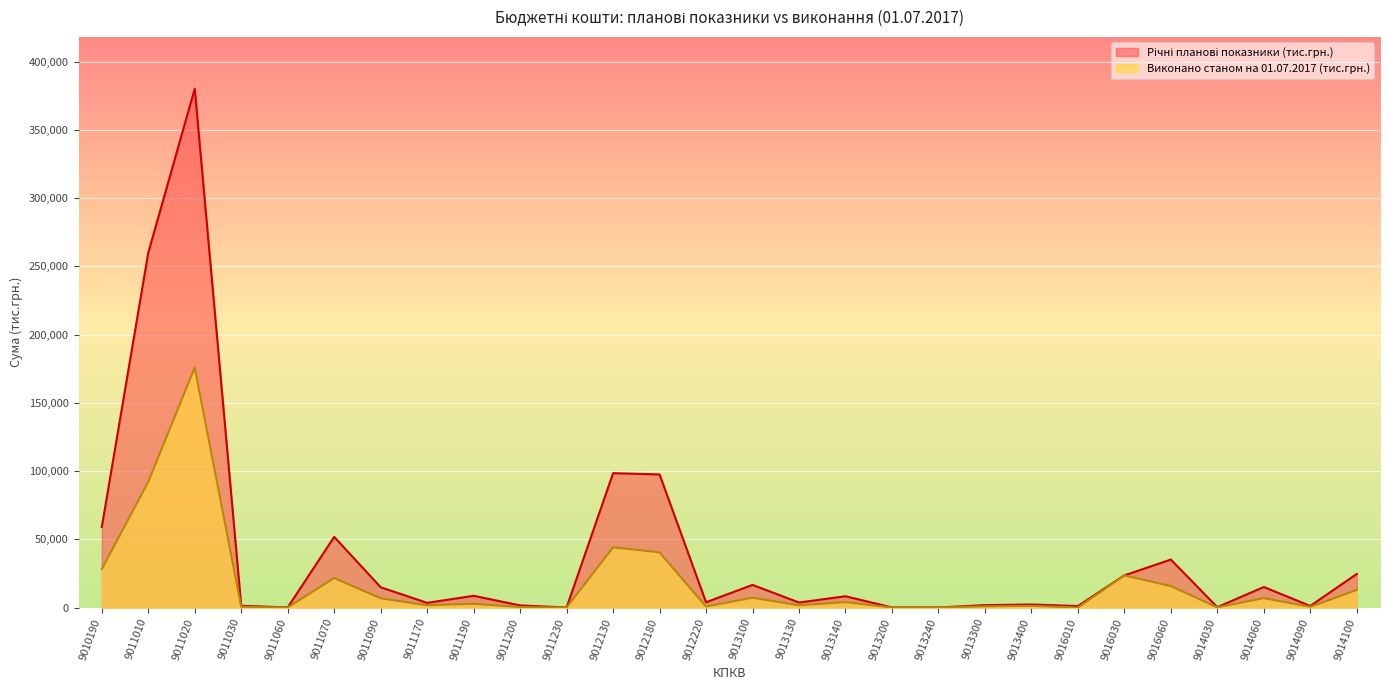

Reading left to right, what are all the values shown in this chart?

Річні планові показники (тис.грн.): 58970.2	259923.9	380030.8	1292.5	93.0	51764.1	14856.3	3439.1	8592.1	1555.9	39.9	98430.2	97523.3	3883.6	16593.5	3682.4	8270.8	96.0	65.6	1749.2	2254.3	1081.0	23559.0	35139.7	270.0	15043.6	1181.6	24595.1
Виконано станом на 01.07.2017 (тис.грн.): 28148.7	92067.3	175802.3	583.3	5.9	21633.5	6742.6	1667.3	2771.9	345.9	30.8	44095.3	40428.3	719.5	7165.8	1671.2	3985.8	28.7	12.6	883.7	1202.3	0.0	23559.0	15732.5	94.8	6886.9	543.0	12882.3